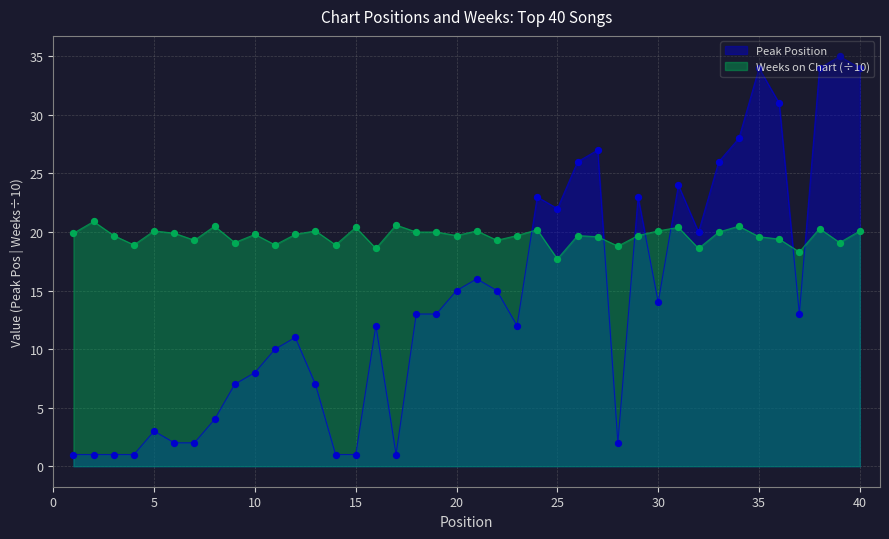

Which series has the largest Y range (max minus min)?

Peak Position